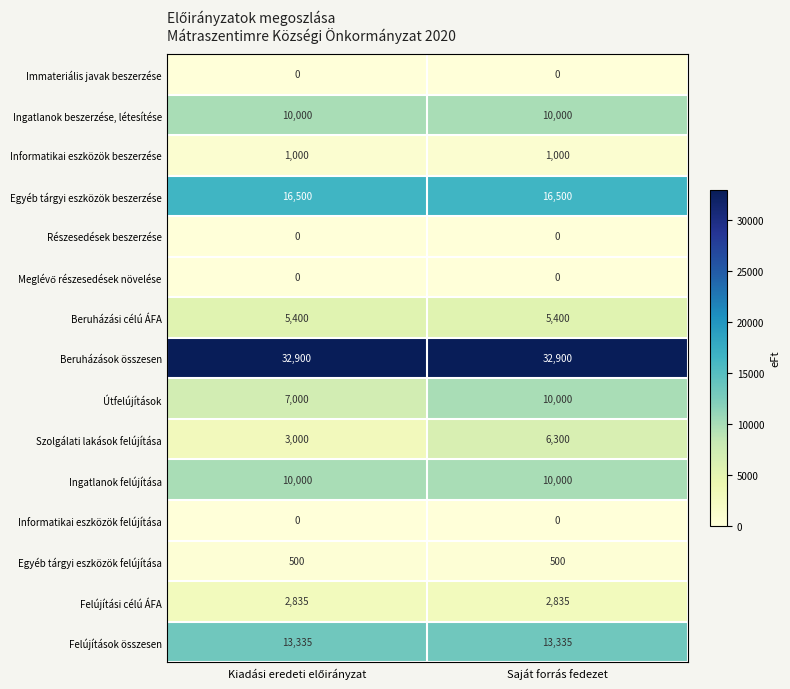

What is the highest value of the Beruházási célú ÁFA series?

5400